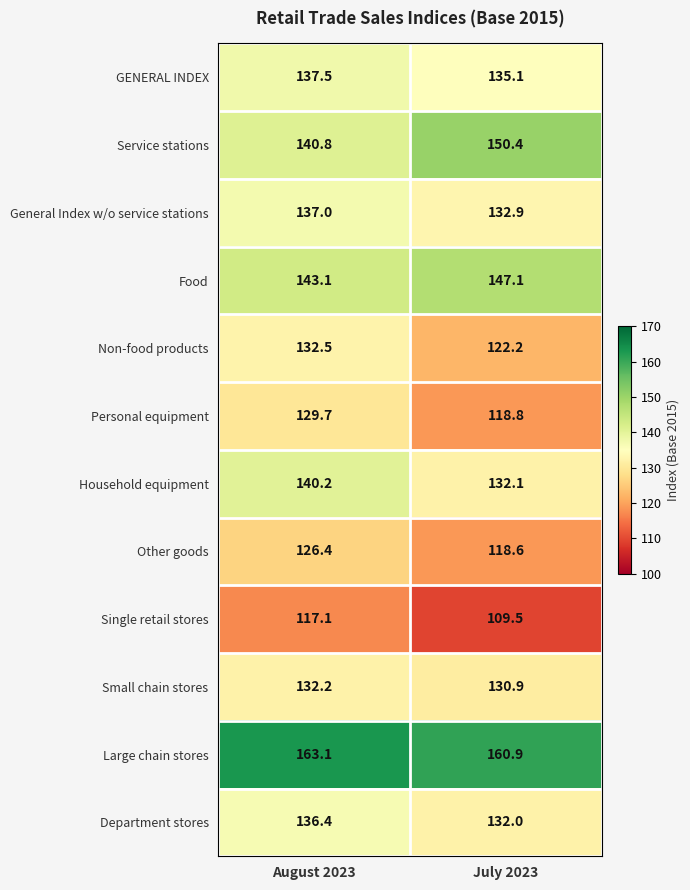

Read the Personal equipment value at August 2023.

129.7